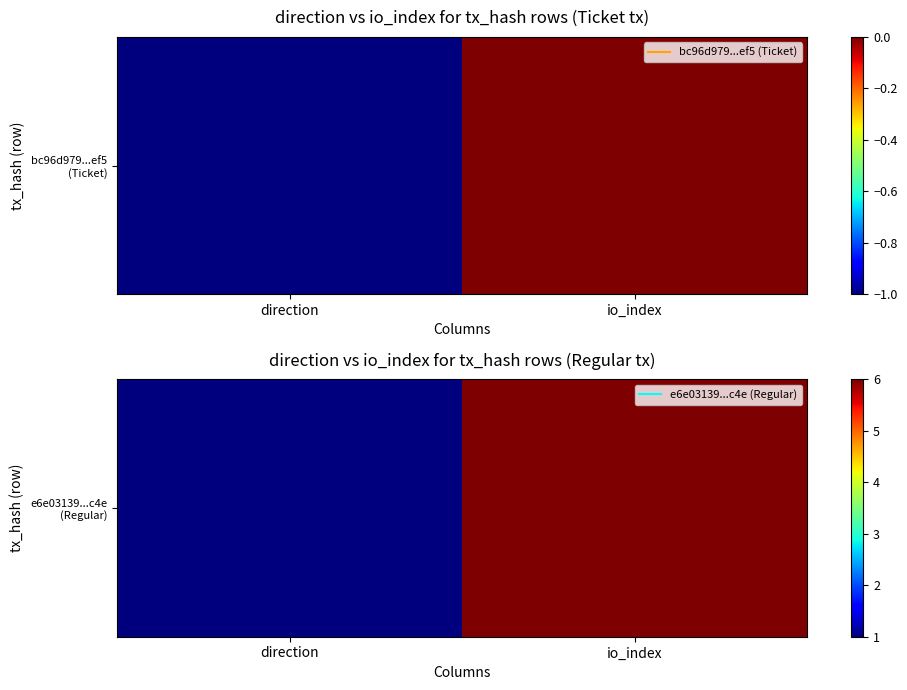

How many data points are less than 6?

1